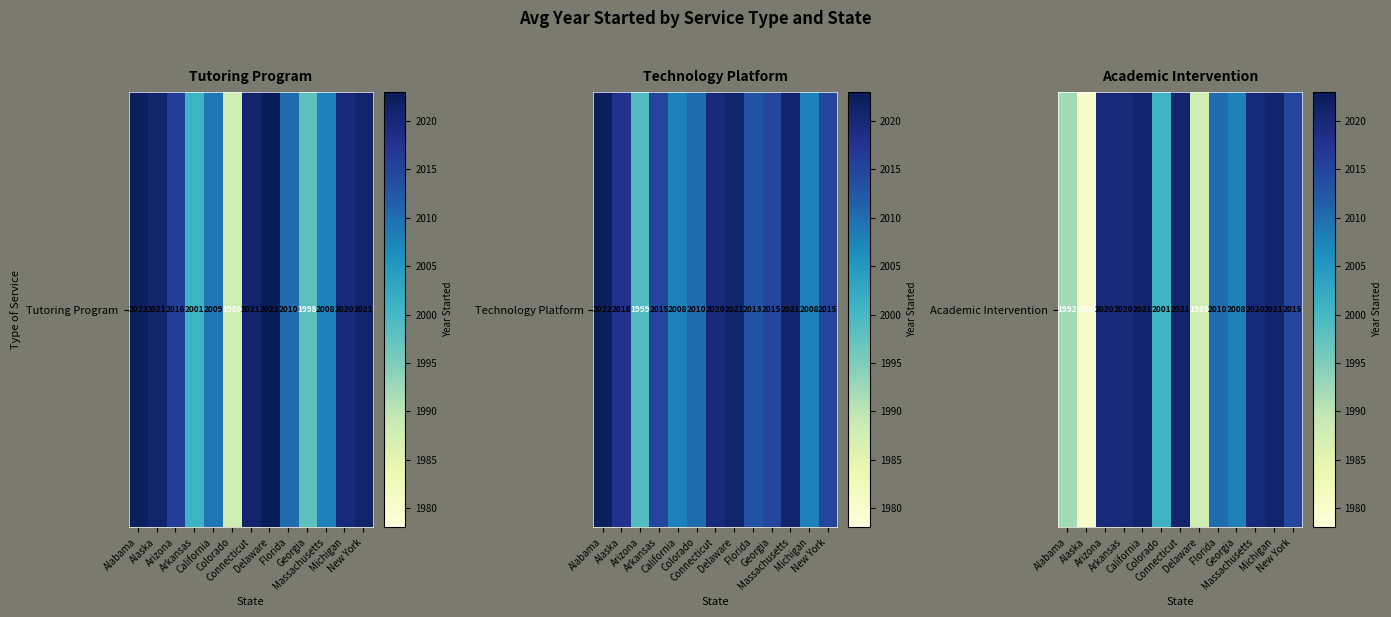

List the labels in order of value, smallest first.

Alaska, Delaware, Alabama, Colorado, Georgia, Florida, New York, Arizona, Arkansas, Massachusetts, California, Connecticut, Michigan